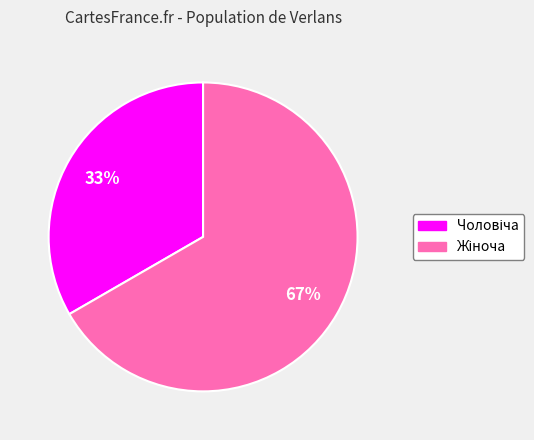

To the nearest percent, what is the average slice percentage?

50%